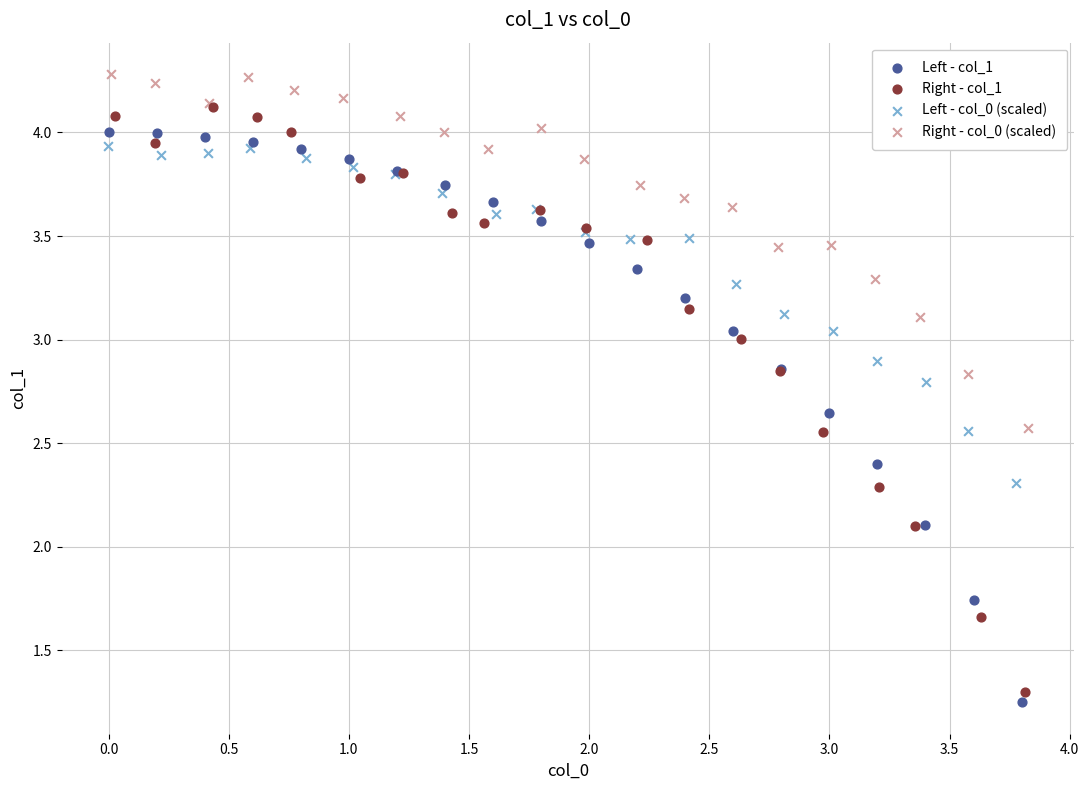

Which series contains the highest Y value?

Right - col_0 (scaled)